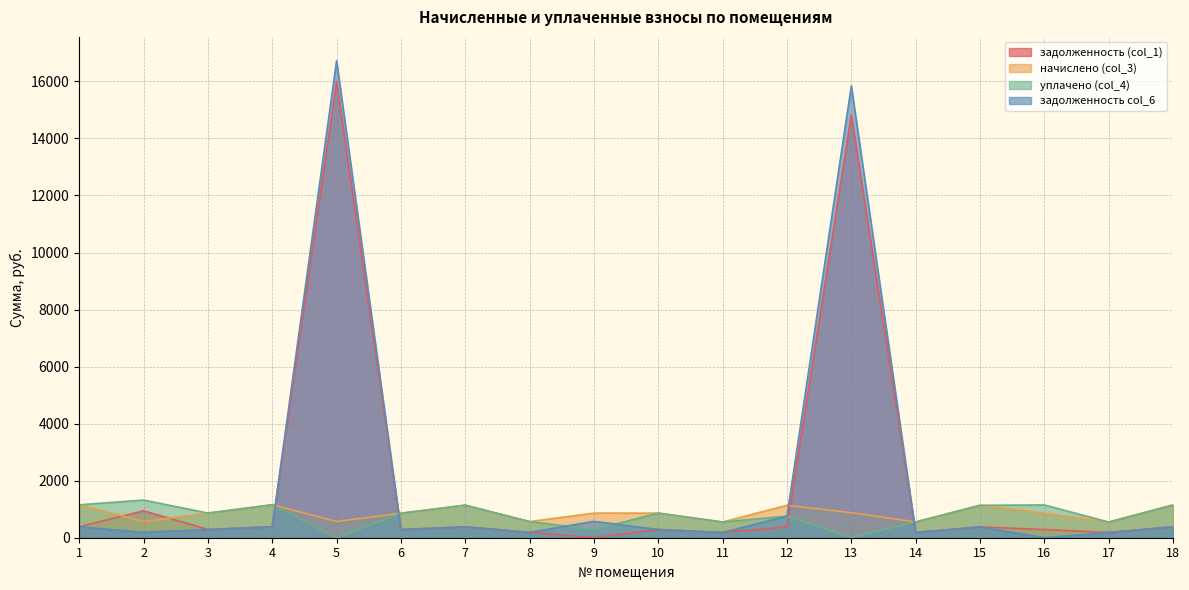

How many lines are shown in the chart?

4